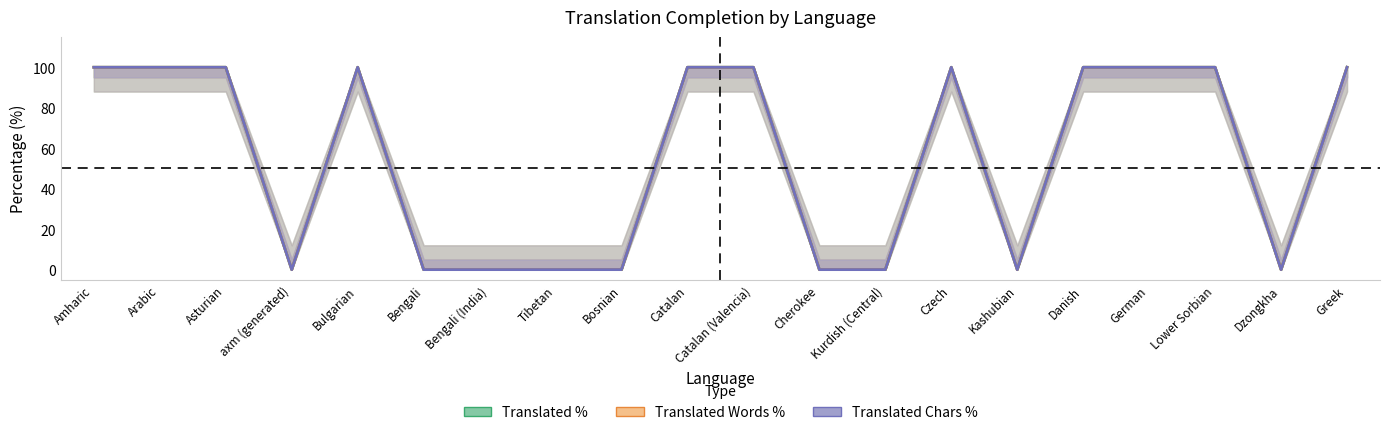

Which series has the largest range (max minus min)?

Translated %